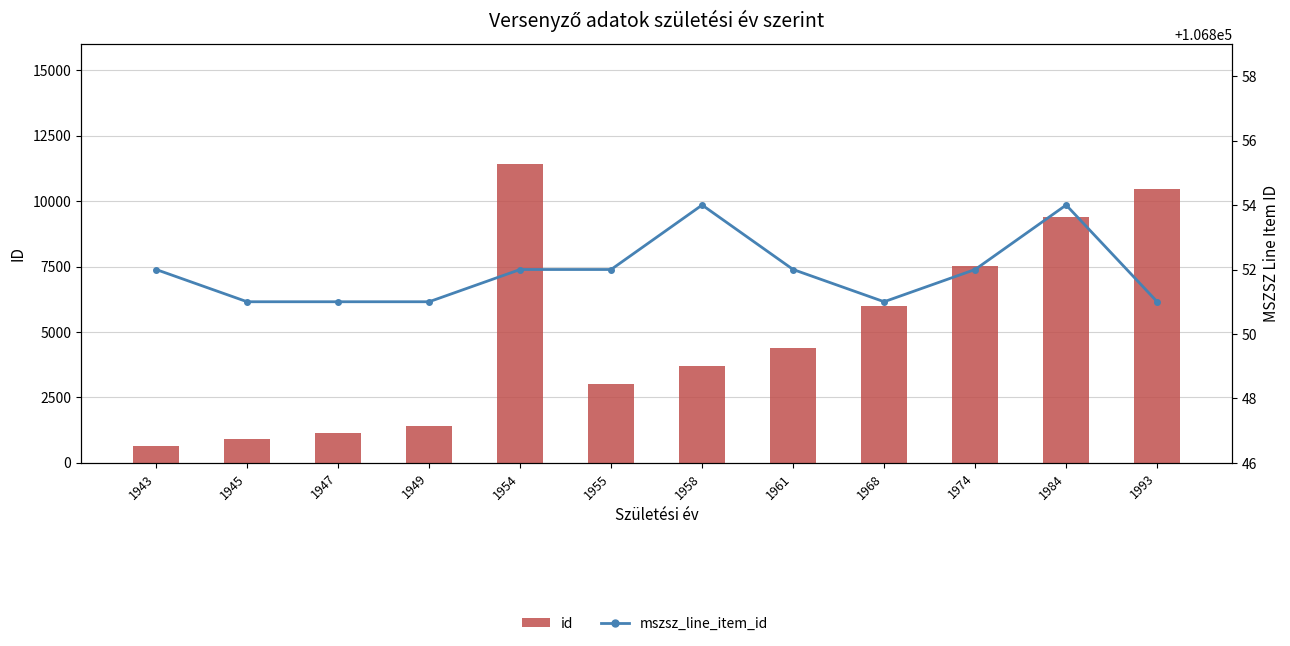

Which has a higher value, 1943 or 1974?

1974